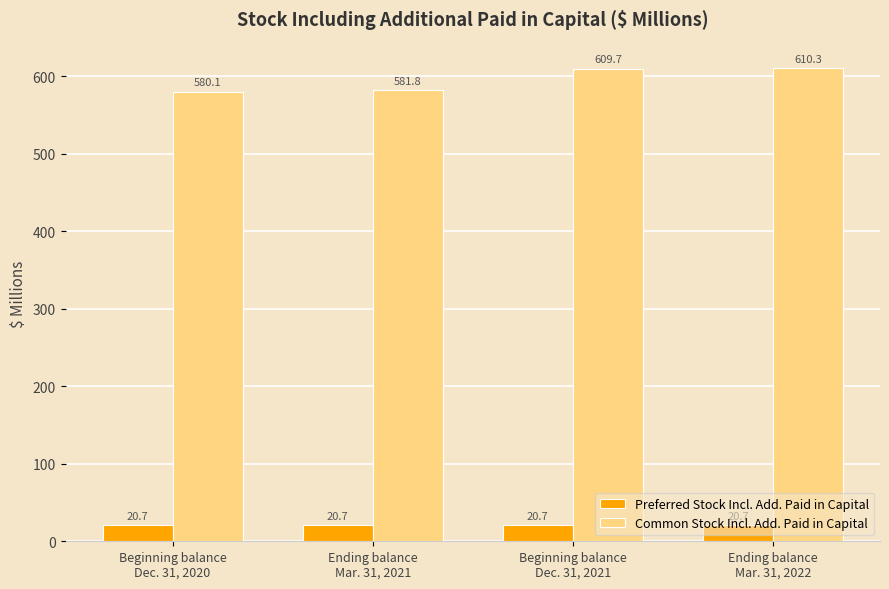

What is the greatest value displayed?

610.3